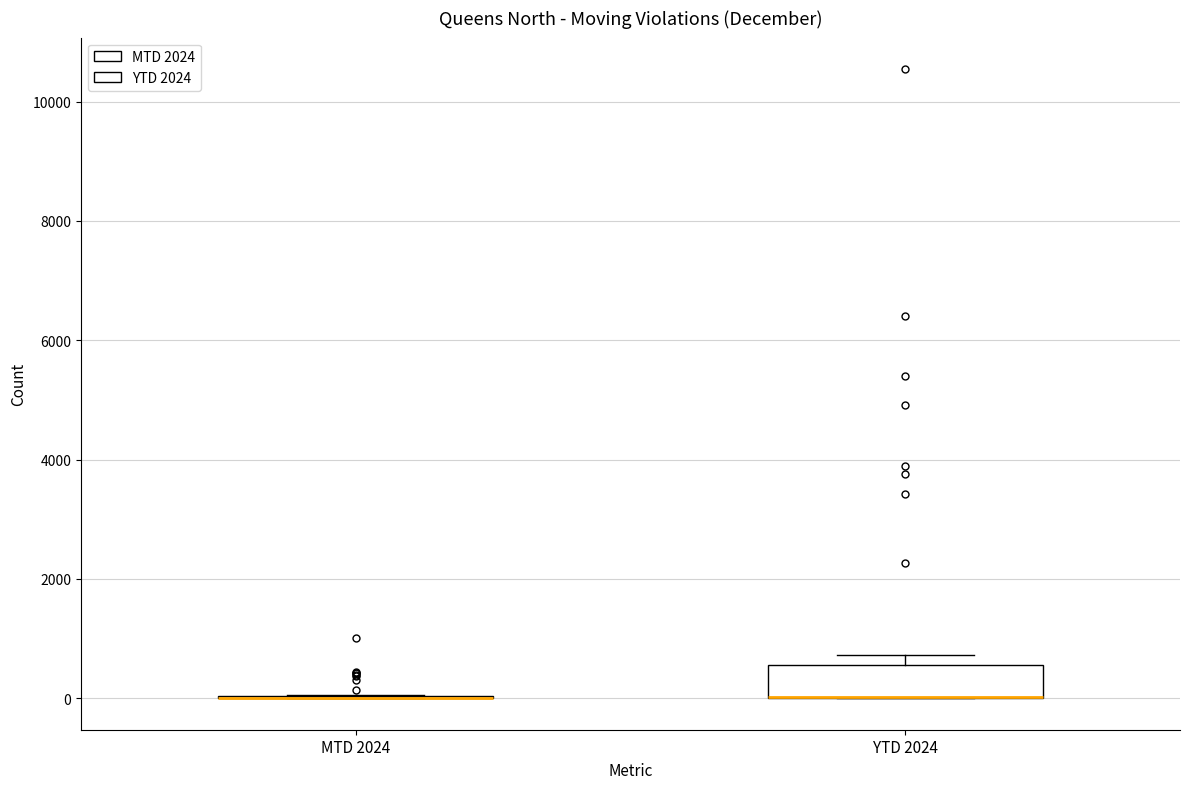

Reading left to right, read every box against the y-axis: the position of its median line, the range the box covers, and the ends of its whiskers. The values are not printed on the chart, so give them approximately, as read against the axis.

MTD 2024: box collapsed to a line at 0, whiskers 0 to 0
YTD 2024: median 0 (drawn on the box's lower edge), box 0 to 600, whiskers 0 to 800